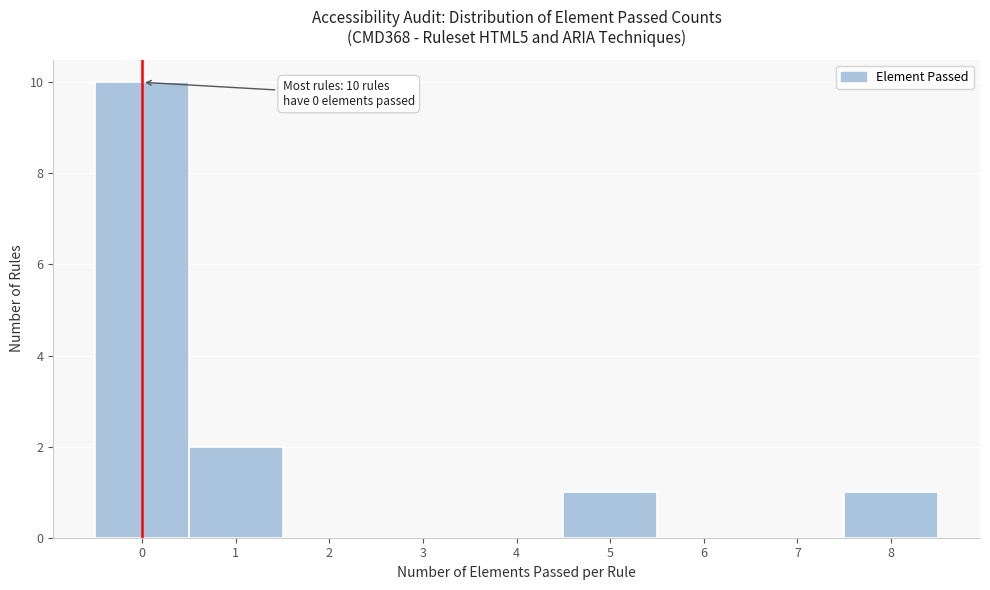

Which range on the x-axis has the tallest bar?

-0.5 to 0.5